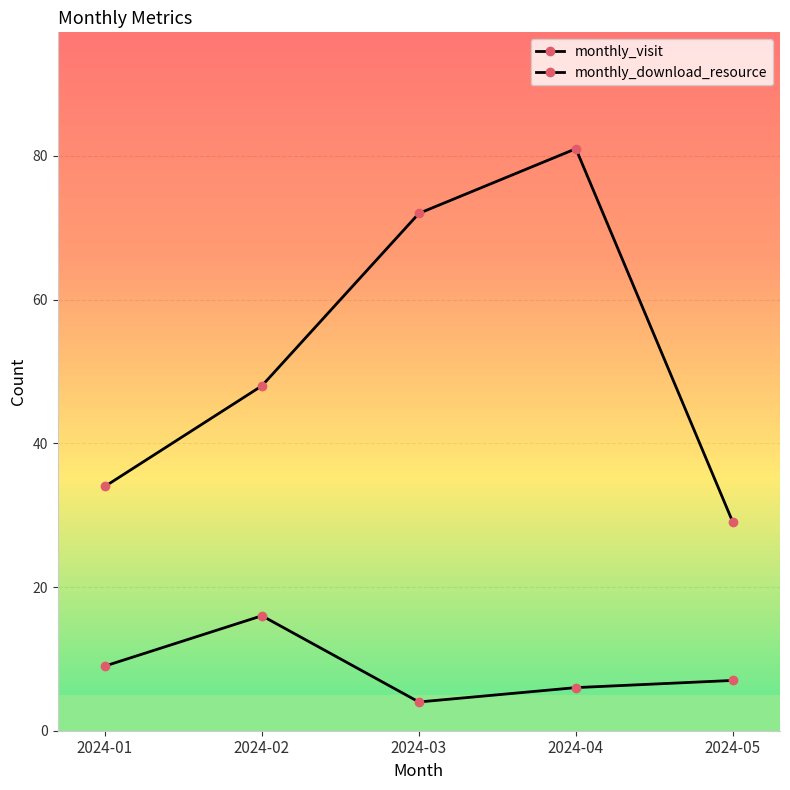

What is the value of the monthly_visit point at the 3rd from the left?

72